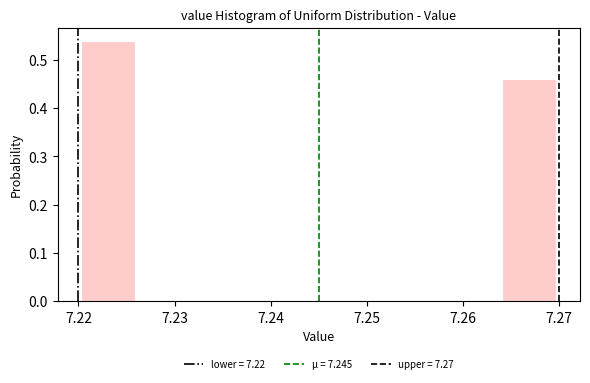

Reading left to right, transcribe this chart: for each bar, give the range it covers on the x-axis and its height. Neither the bar edges nor the heights are printed on the chart, so give them approximately, as read against the axes.

7.220 to 7.226: 0.54
7.226 to 7.233: 0
7.233 to 7.239: 0
7.239 to 7.245: 0
7.245 to 7.251: 0
7.251 to 7.258: 0
7.258 to 7.264: 0
7.264 to 7.270: 0.46